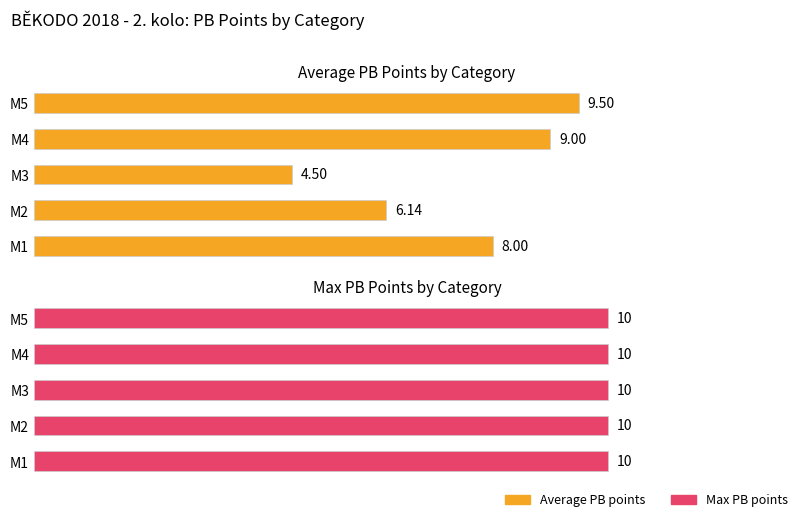

What are all the series names shown in the legend?

Average PB points, Max PB points